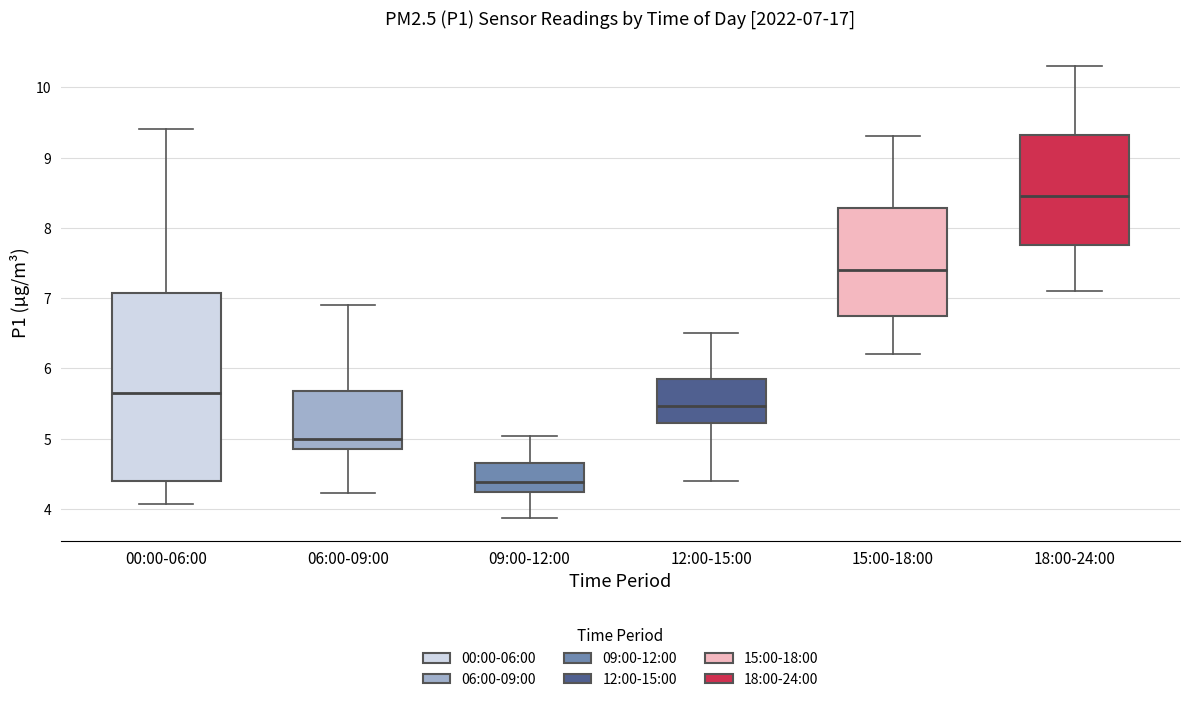

Which box is the tallest, from its lower edge to its upper edge?

00:00-06:00